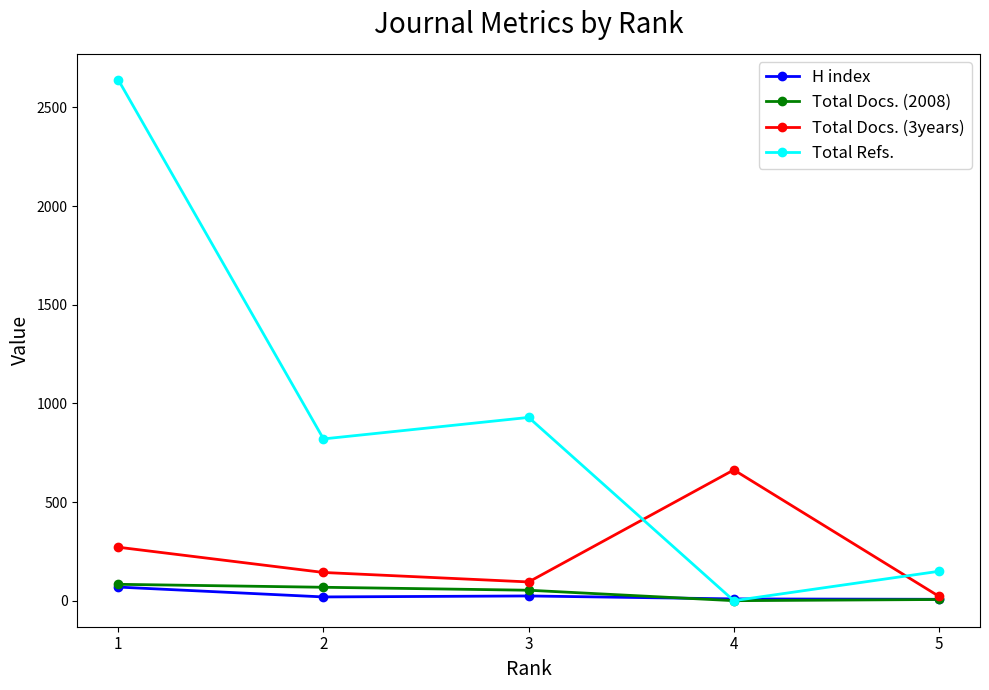

How many distinct data groups are displayed?

4